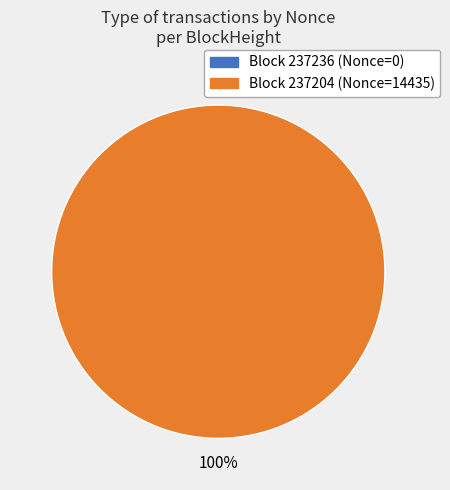

True or false: 237236 accounts for 0% of the total.

True